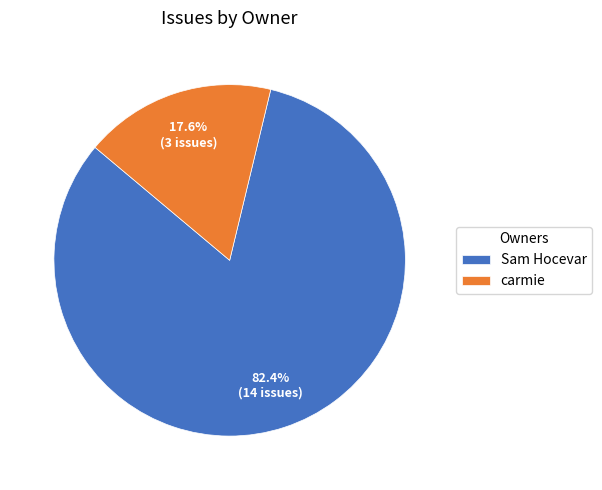

Is it true that Sam Hocevar is 82% of the pie?

True